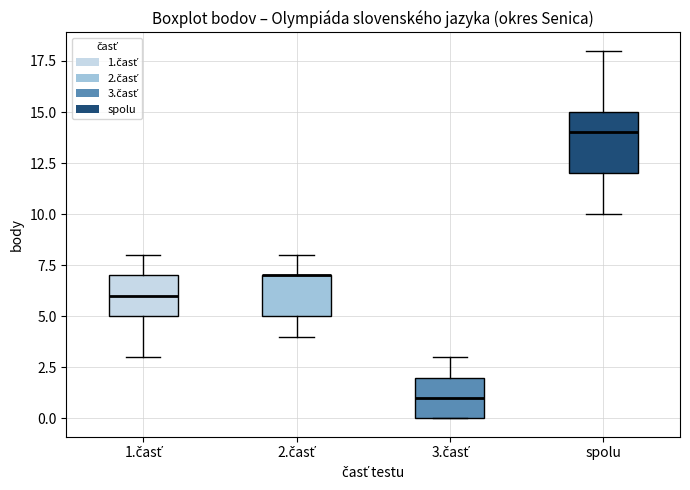

Where does the median line of the box for 3.časť sit on the y-axis? The values are not printed on the chart, so give them approximately, as read against the axis.

1